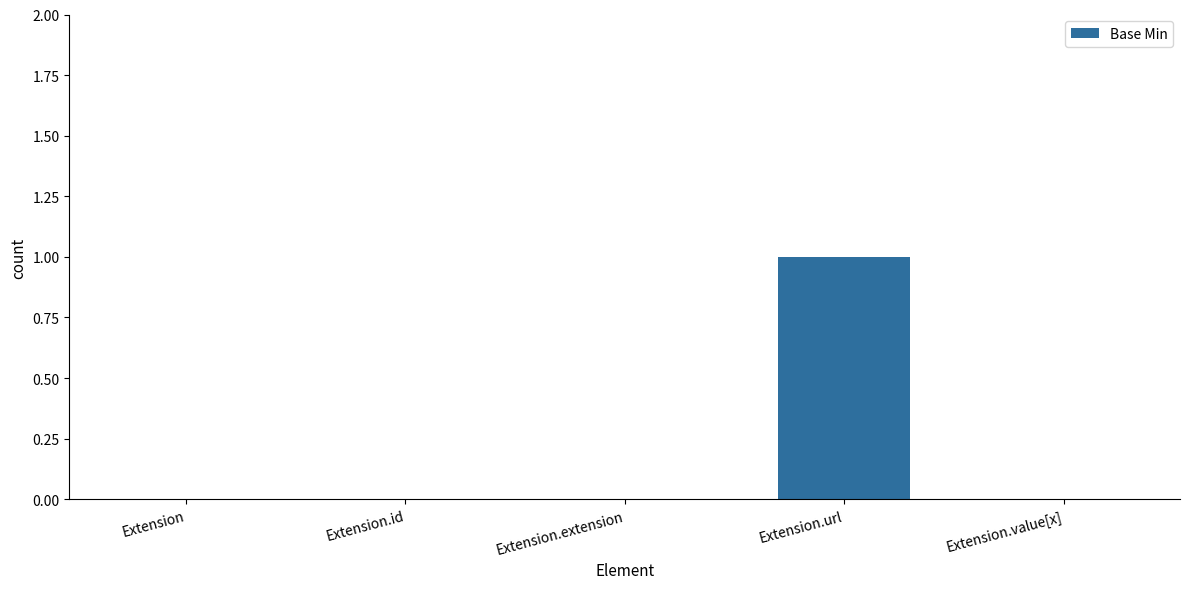

Between Extension.url and Extension, which is larger?

Extension.url